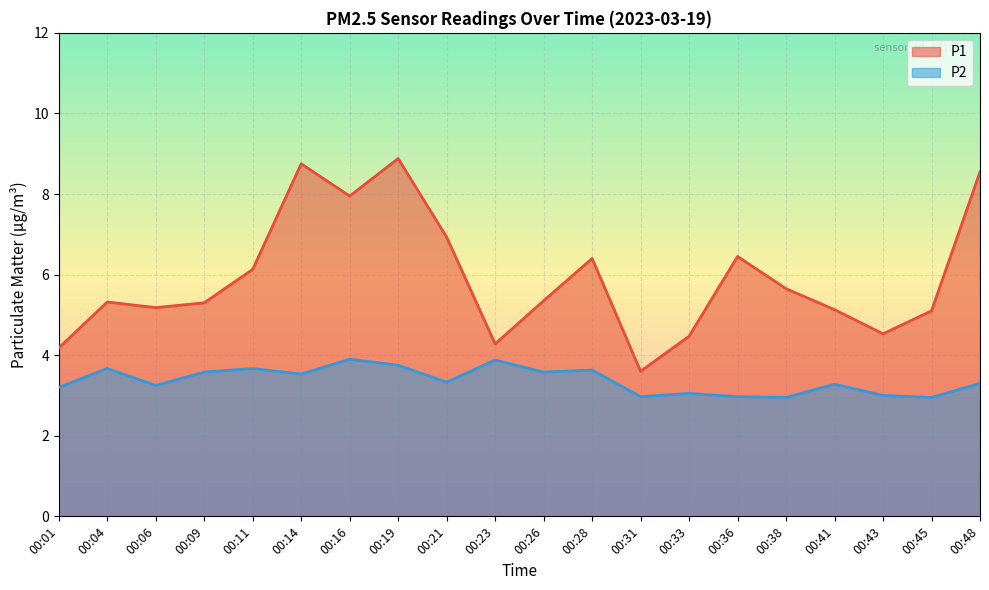

Is the value of P1 at 00:19 greater than the value of P2 at 00:16?

Yes